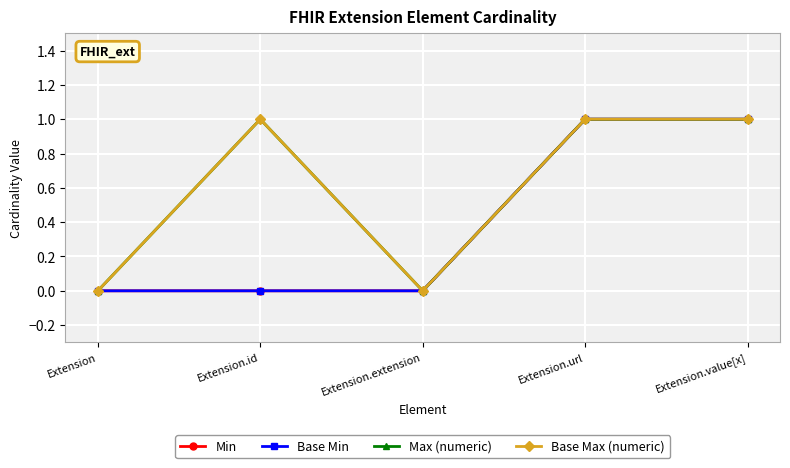

Does the chart have visible grid lines?

Yes